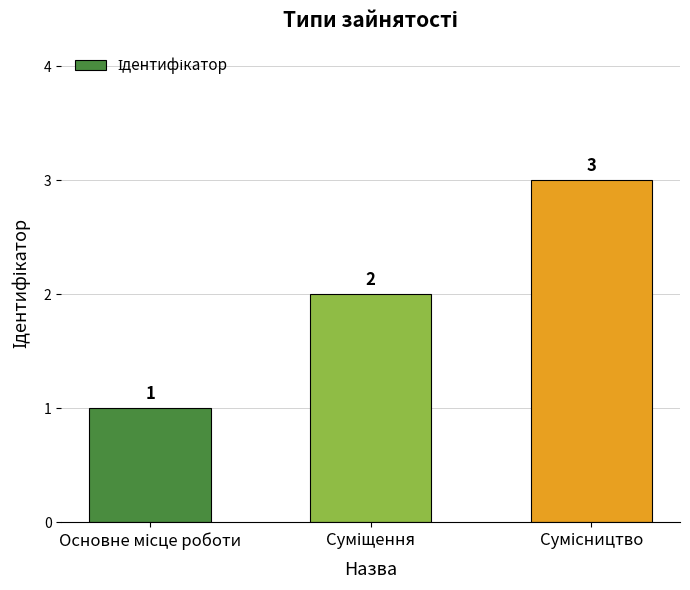

What is the greatest value displayed?

3